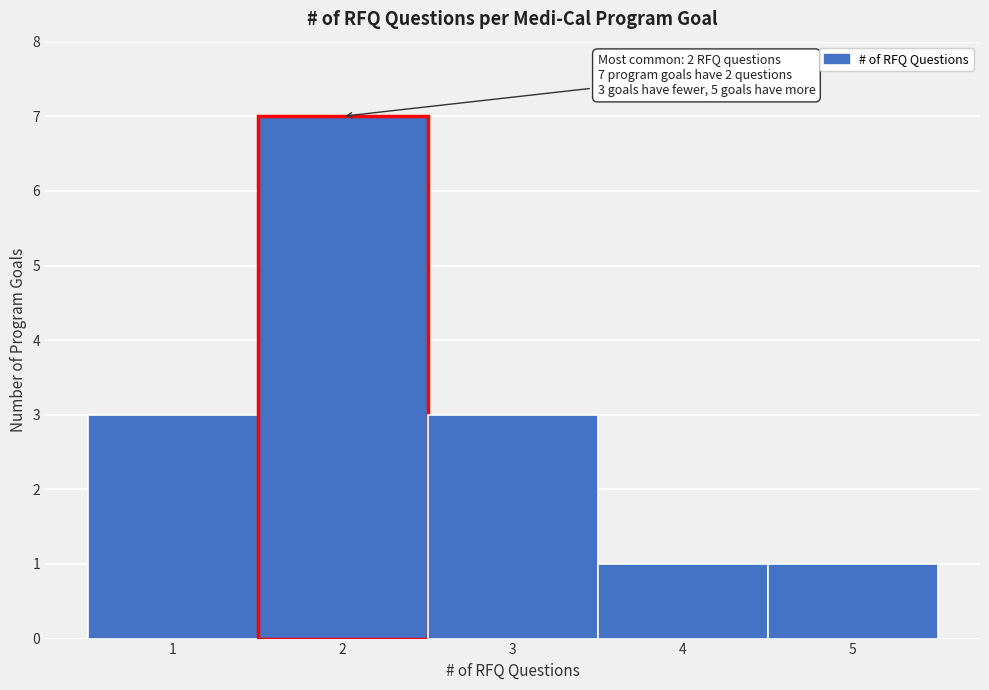

Over which range of the x-axis is the bar tallest?

1.5 to 2.5